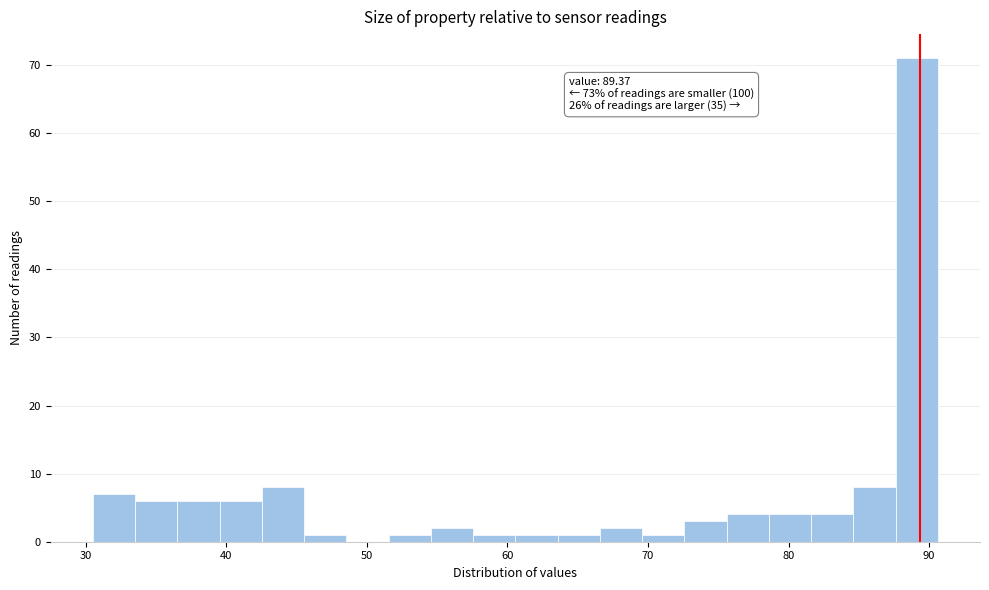

Read against the x-axis, roughly where is the centre of the tallest bar?

89